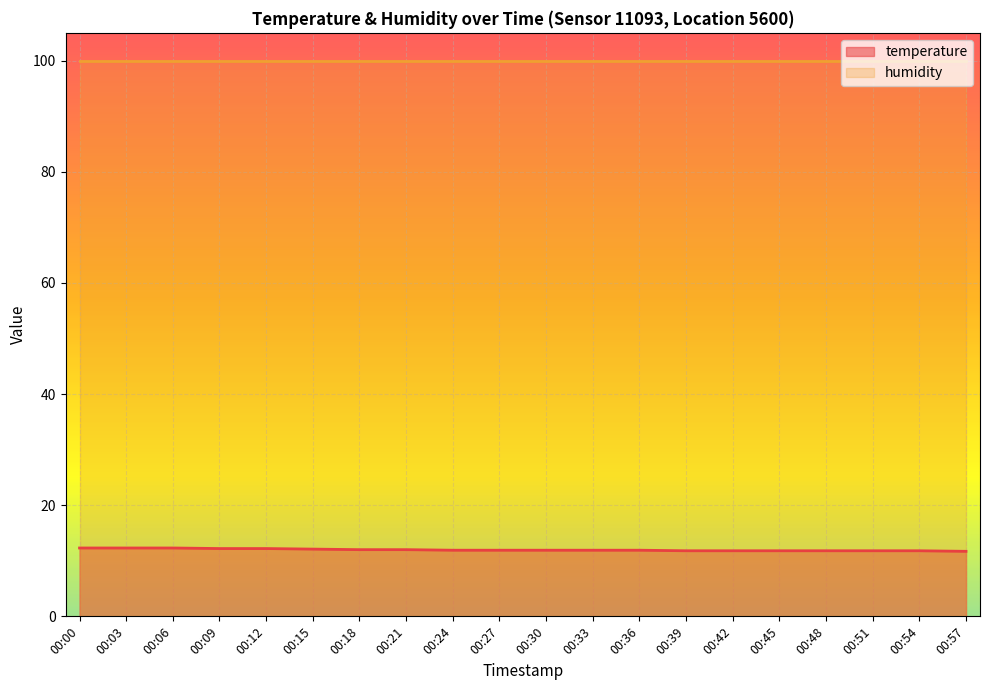

The chart shows a value of 11.8 at 00:42. True or false?

True